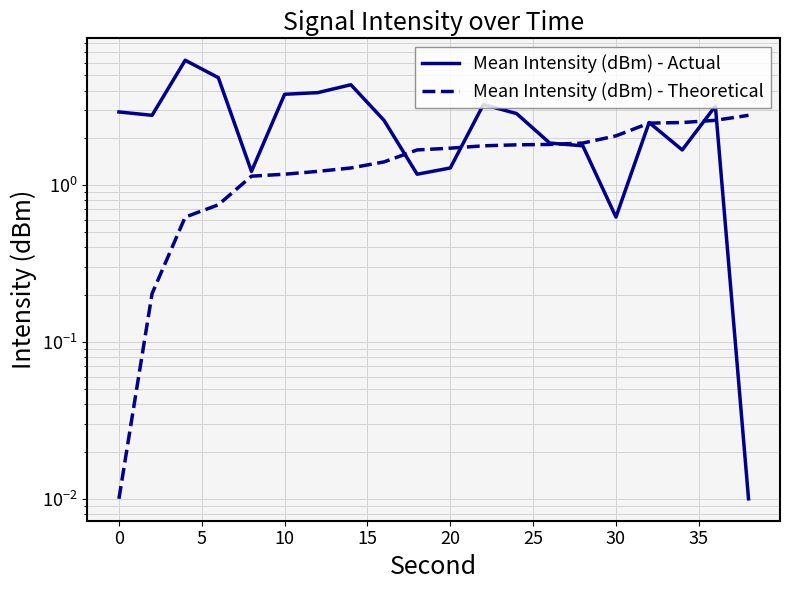

At how many categories does at least one series exceed 1?

20